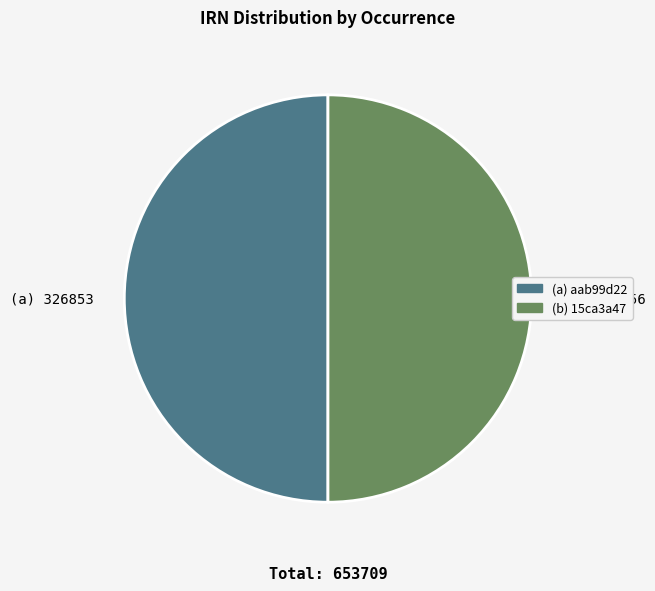

Is it true that (a) 326853 is 50% of the pie?

True